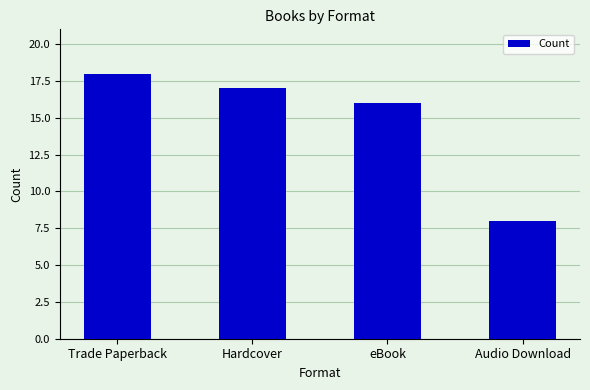

True or false: the data shows 21 at eBook.

False